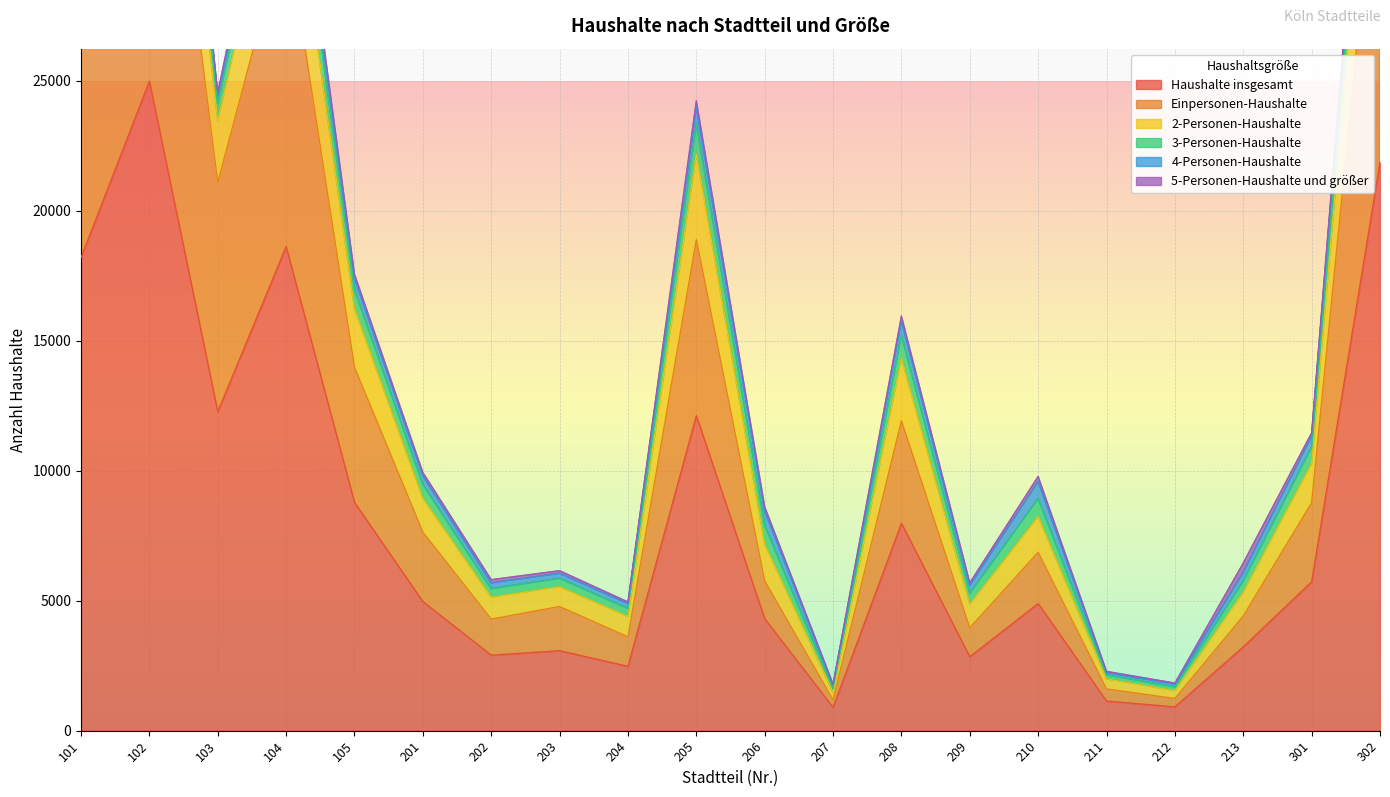

At which label is 2-Personen-Haushalte closest to 25883?

103